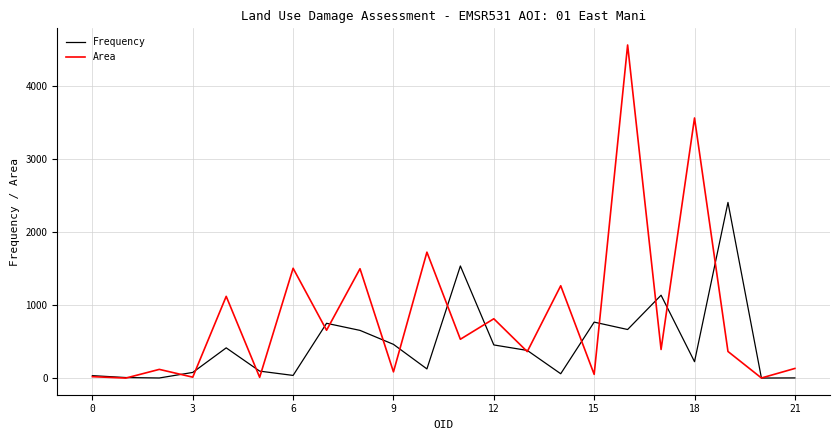

List the series in order of their peak value, highest first.

Area, Frequency